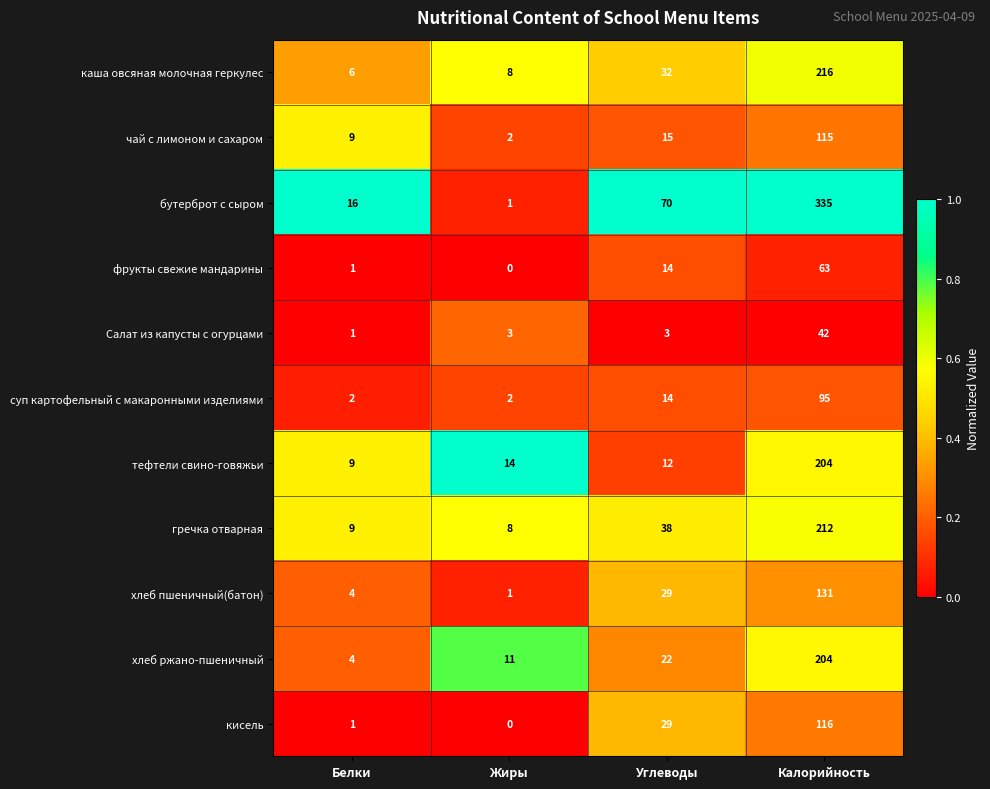

At which label is тефтели свино-говяжьи closest to 106?

Жиры